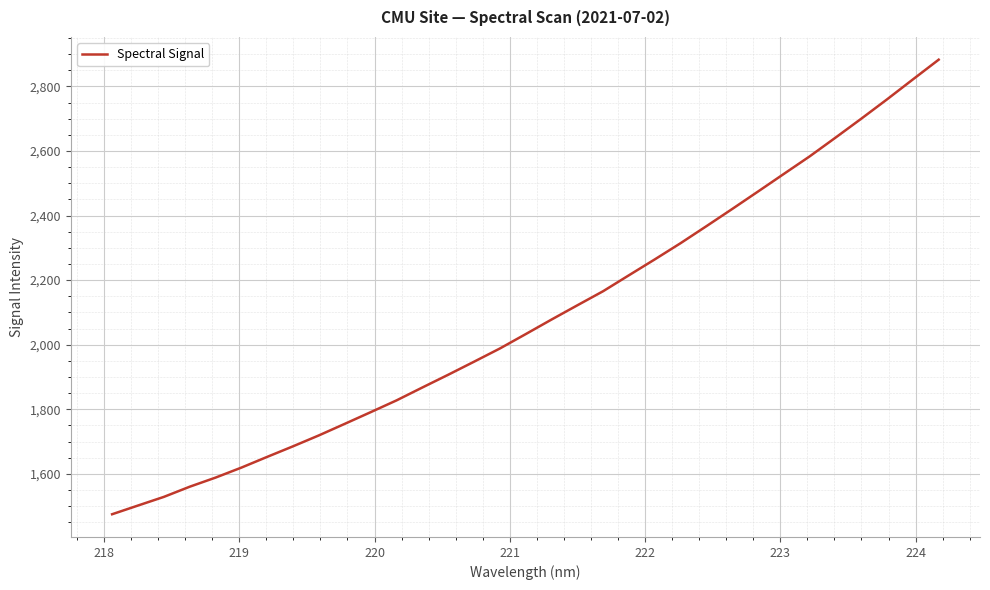

What is the smallest value displayed?

1474.8